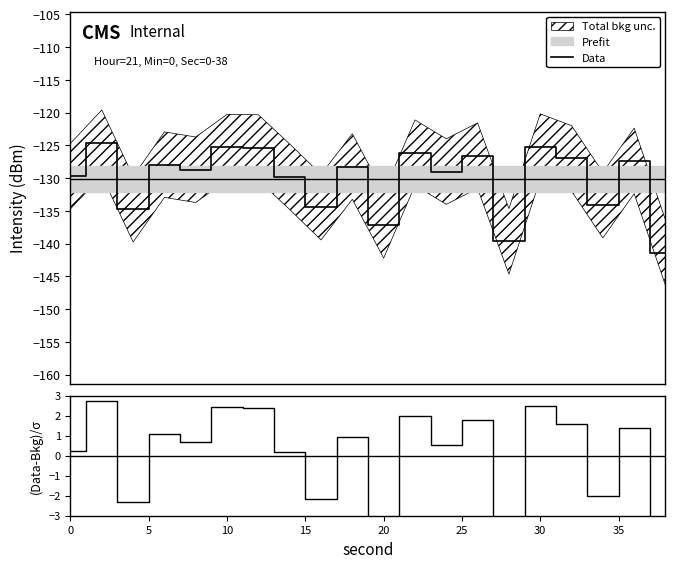

How many lines are shown in the chart?

2